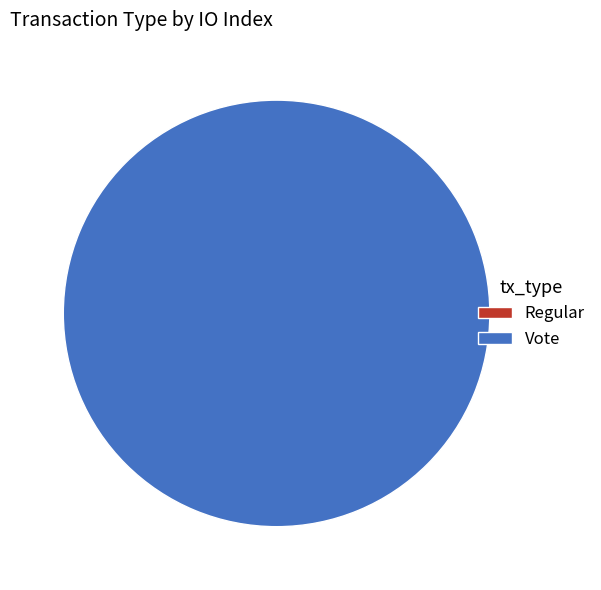

What is the total percentage of Vote and Regular?

100.0%